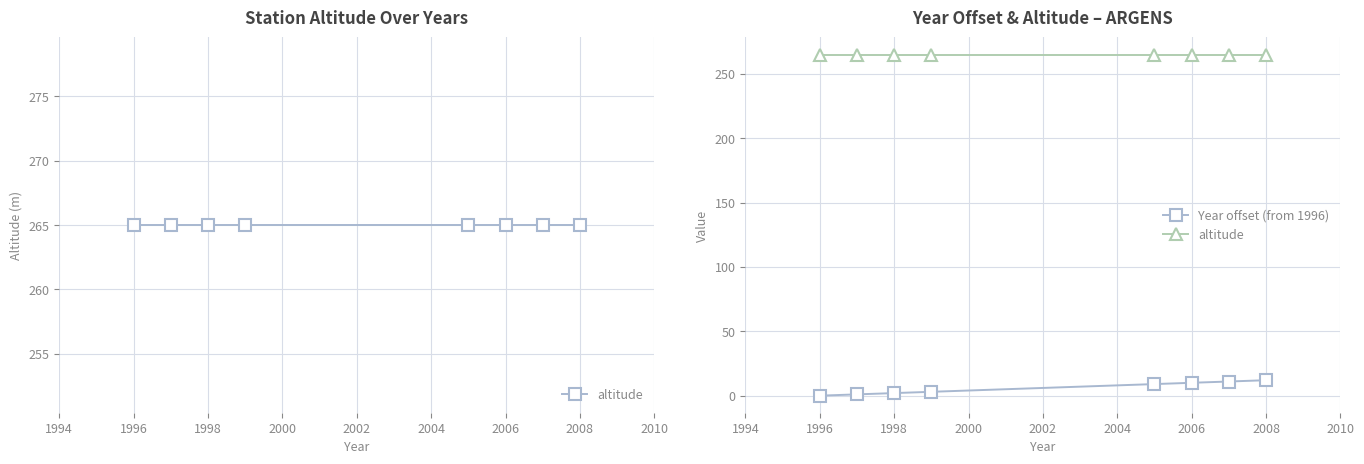

What is the sum of all Year offset (from 1996) values?

48